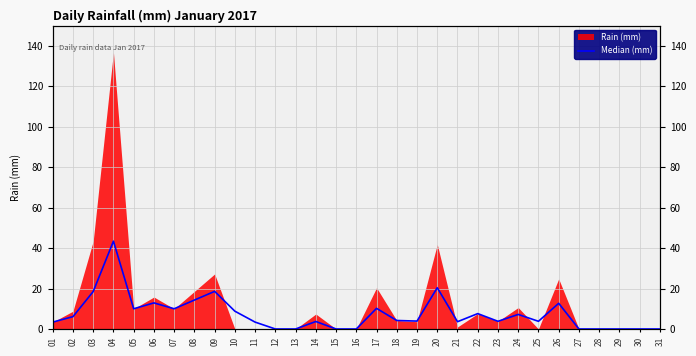

How many lines are shown in the chart?

1